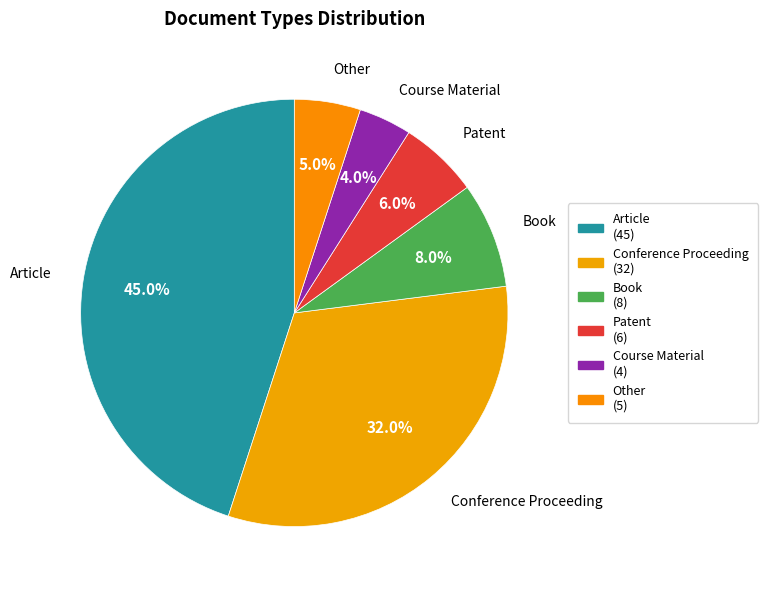

Is it true that Other is 5% of the pie?

True